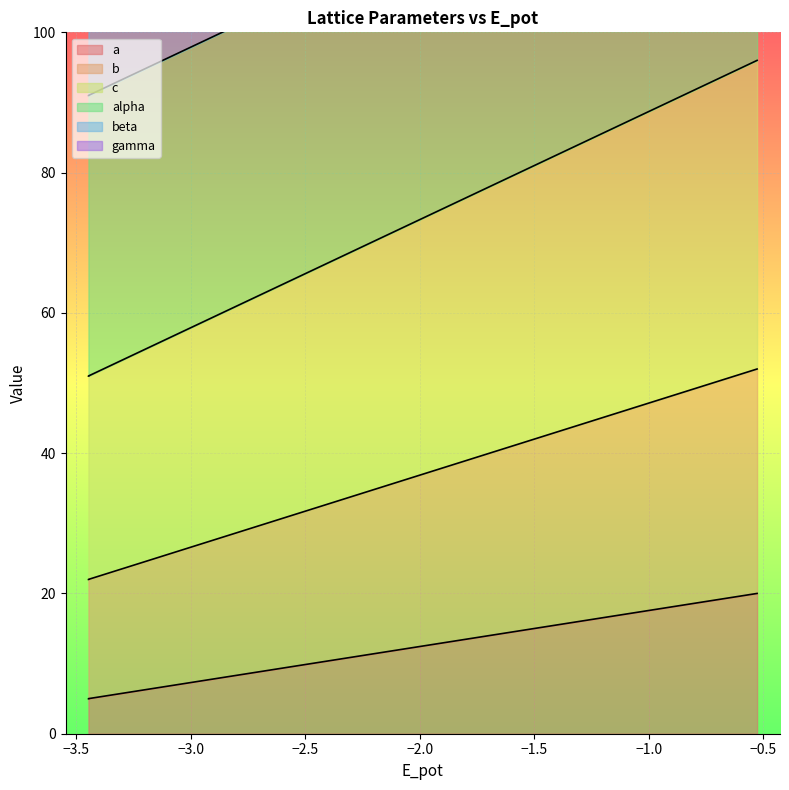

What is the minimum value shown in the chart?

5.0